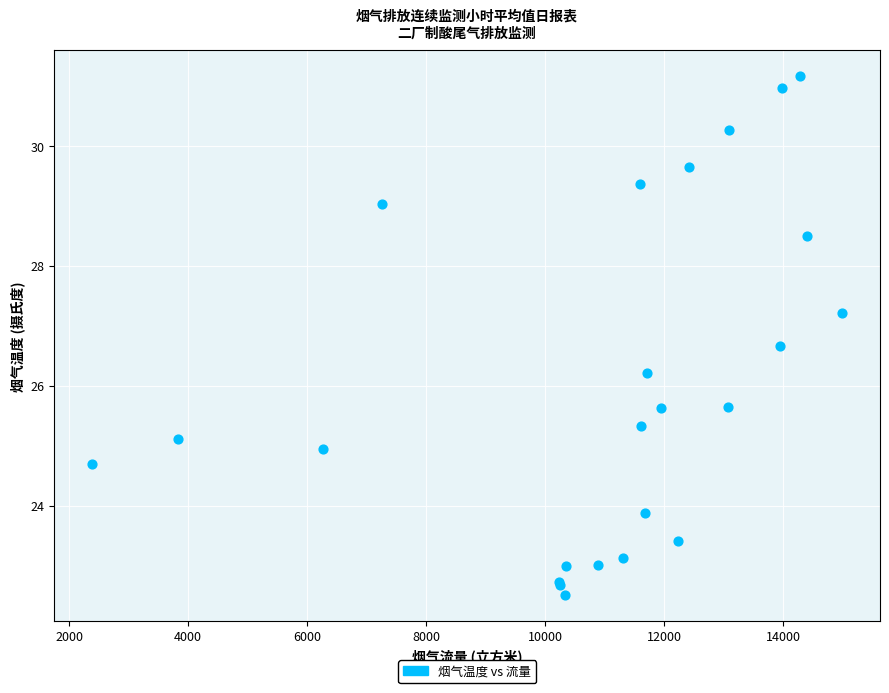

What Y value in the scatter plot is closest to 26?

26.2